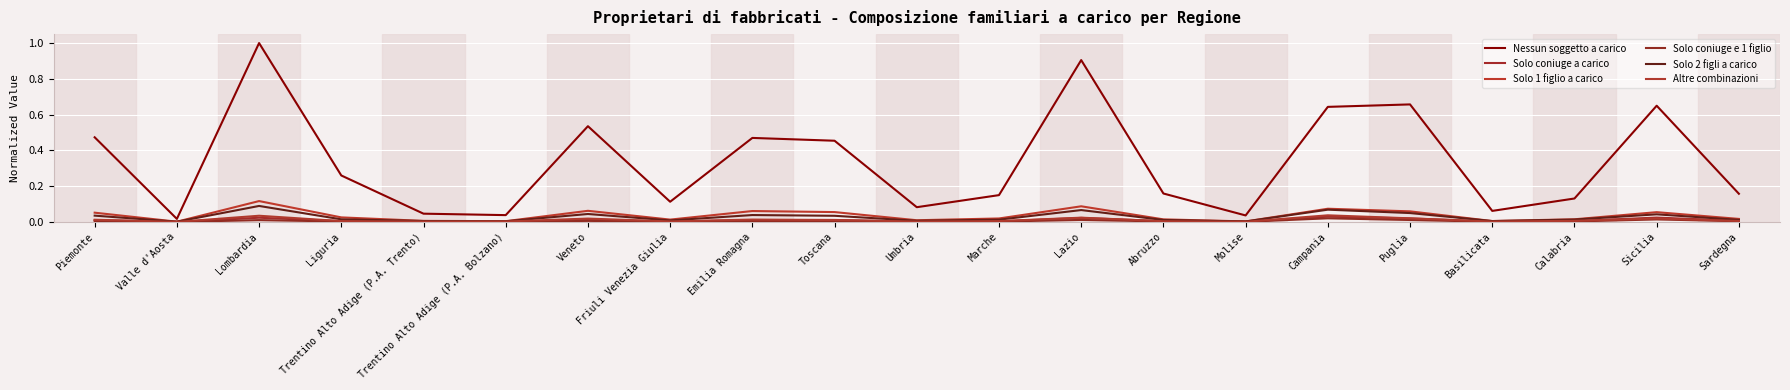

True or false: Altre combinazioni has more than 0 interior local peaks.

True